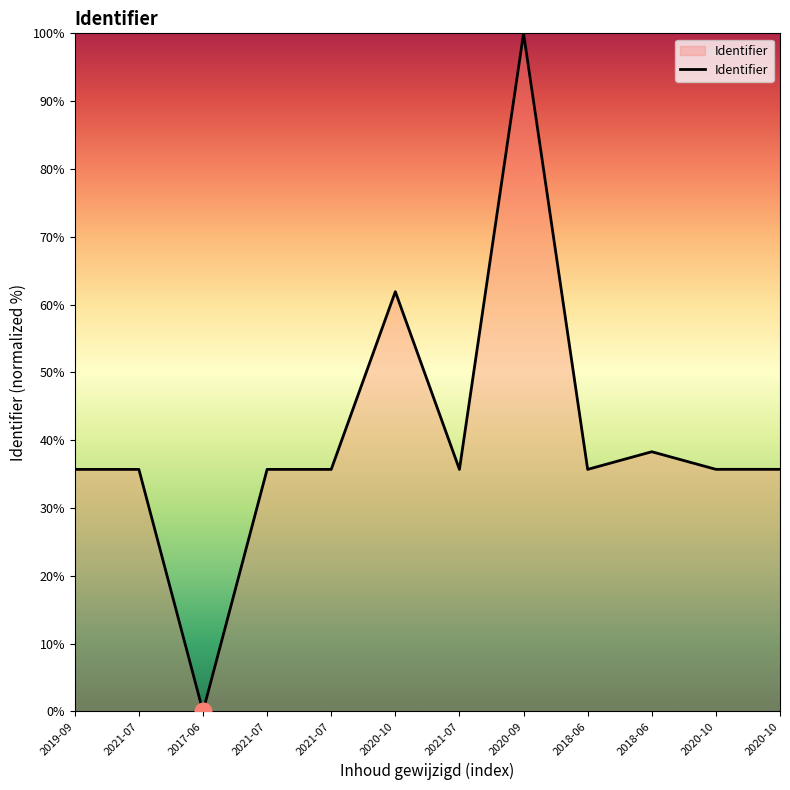

How many lines are shown in the chart?

1